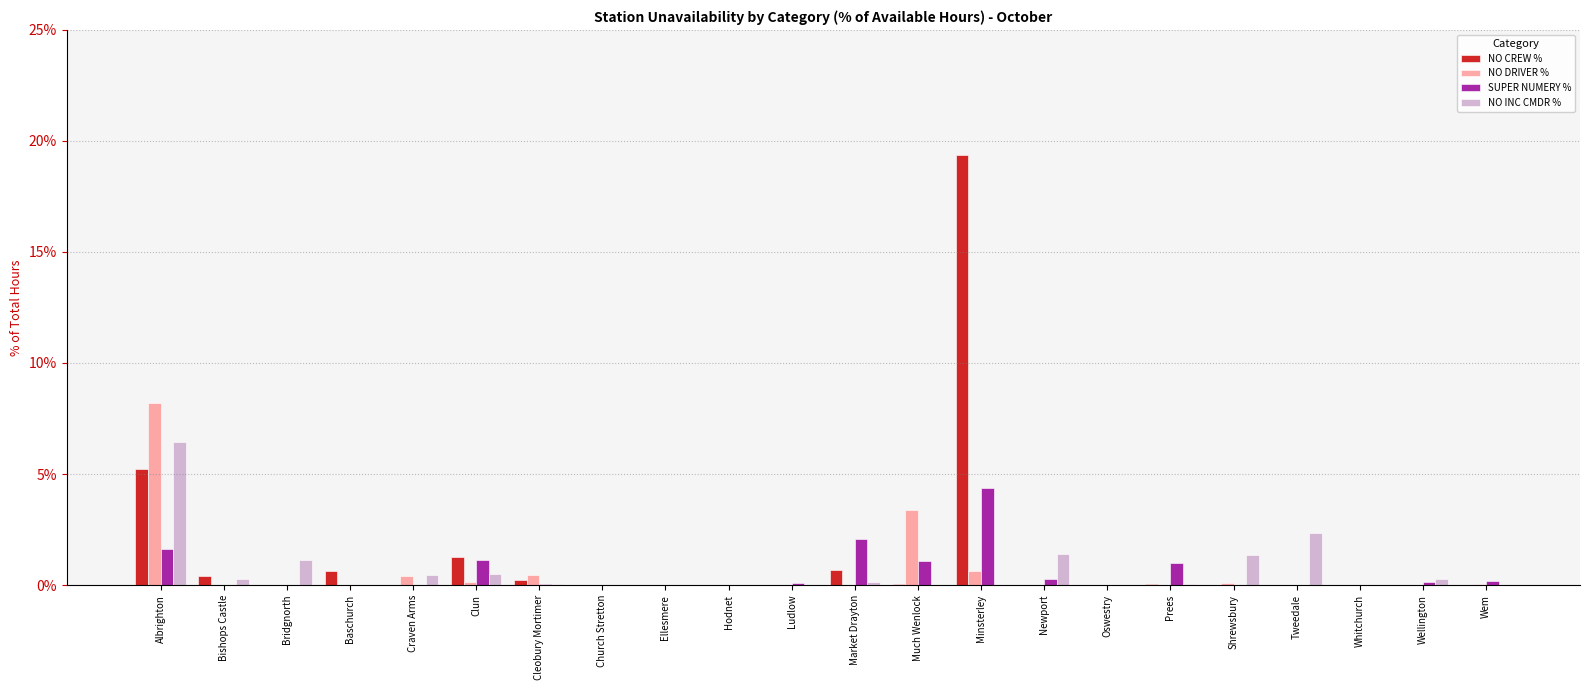

What are all the series names shown in the legend?

NO CREW %, NO DRIVER %, SUPER NUMERY %, NO INC CMDR %